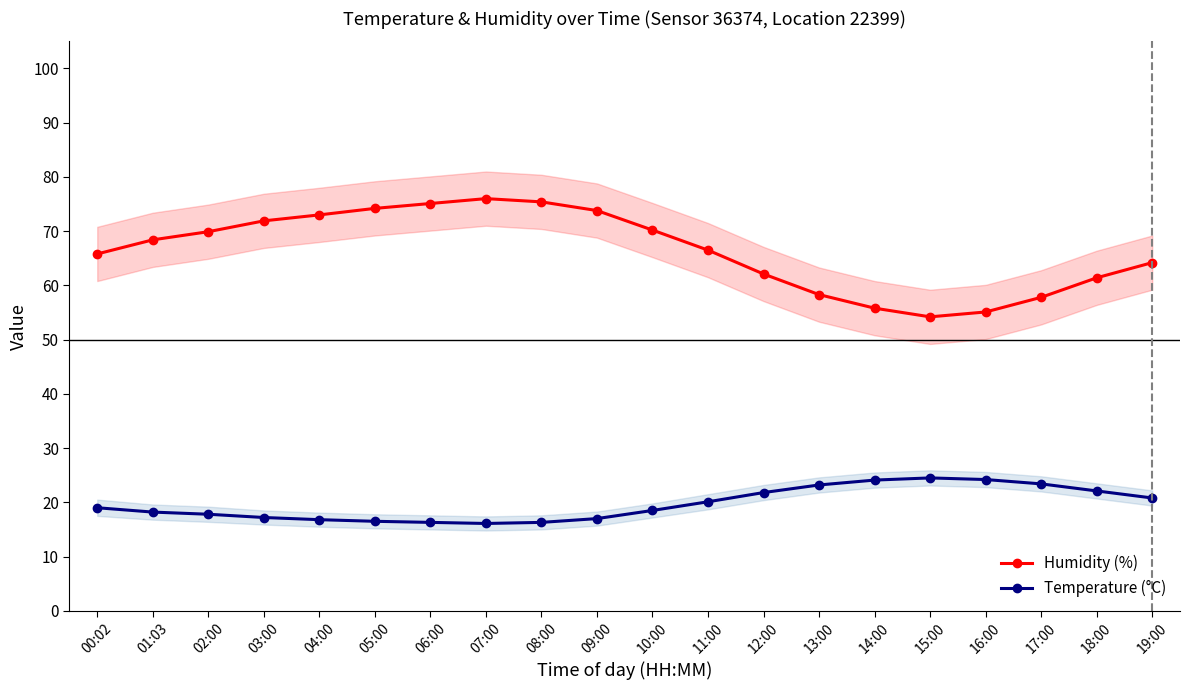

At which label does Humidity (%) reach its minimum?

15:00